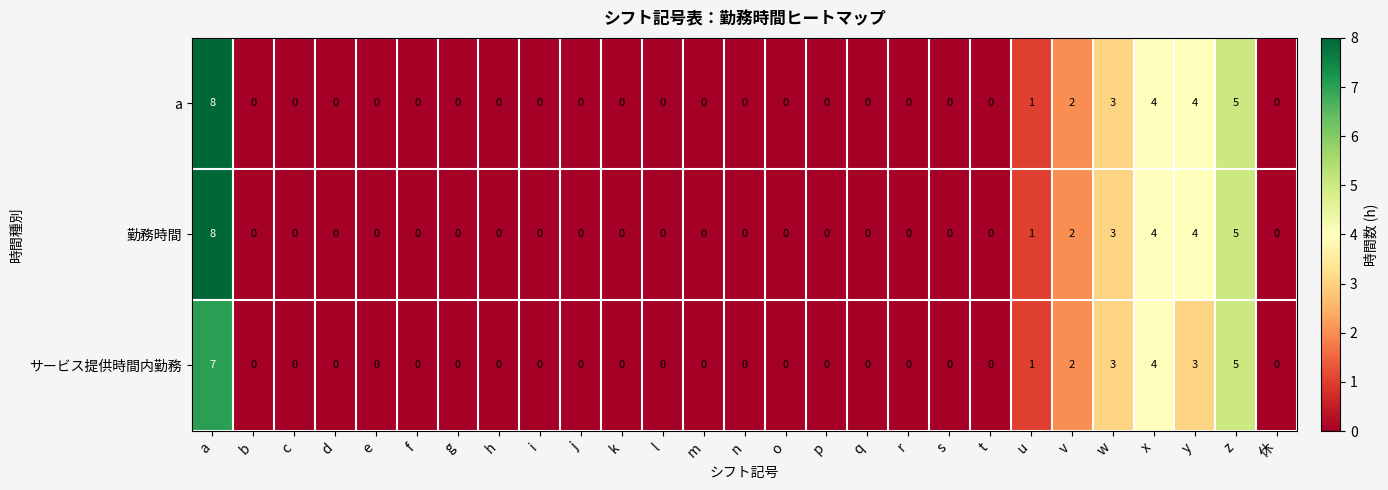

What is the difference between the maximum and minimum values in the 勤務時間 series?

8